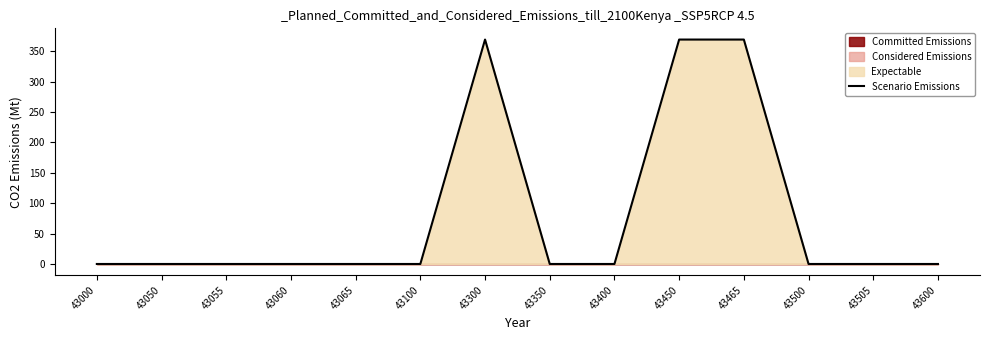

What is the sum of all values?

1107